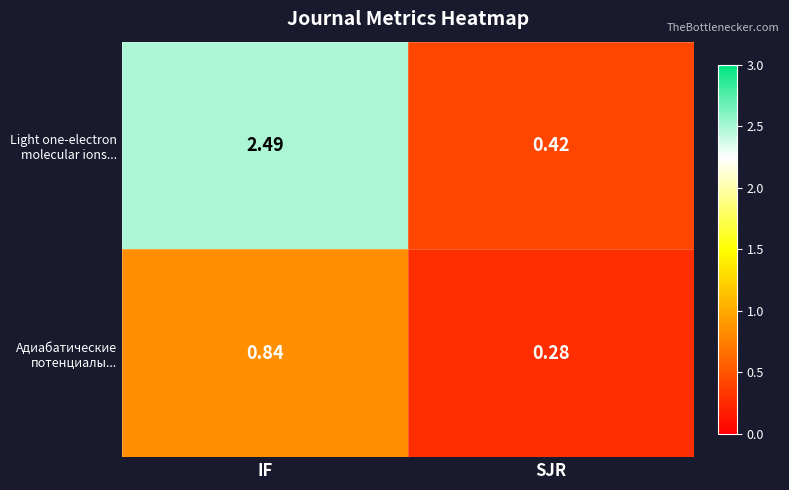

At which category is the sum across all series the highest?

IF